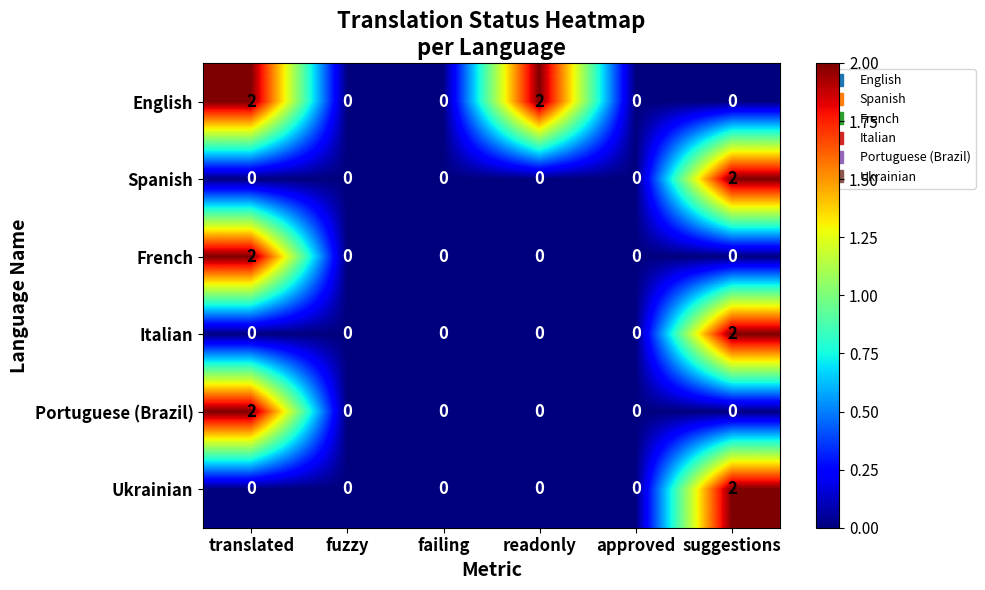

How many distinct data groups are displayed?

6